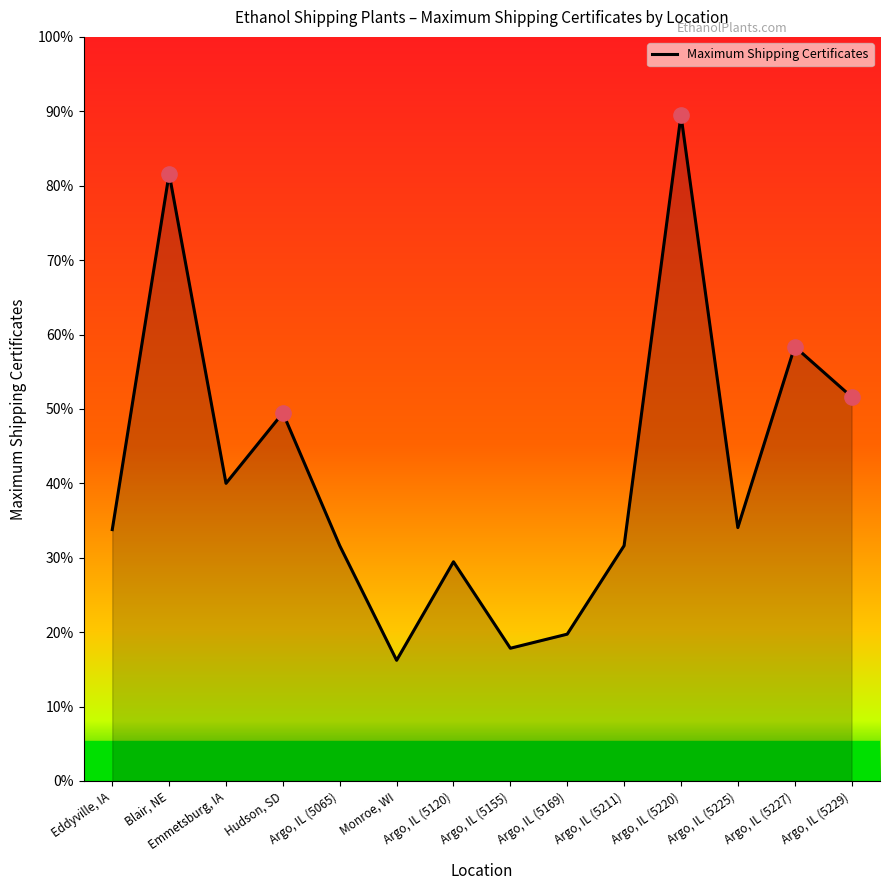

Does the chart have visible grid lines?

No